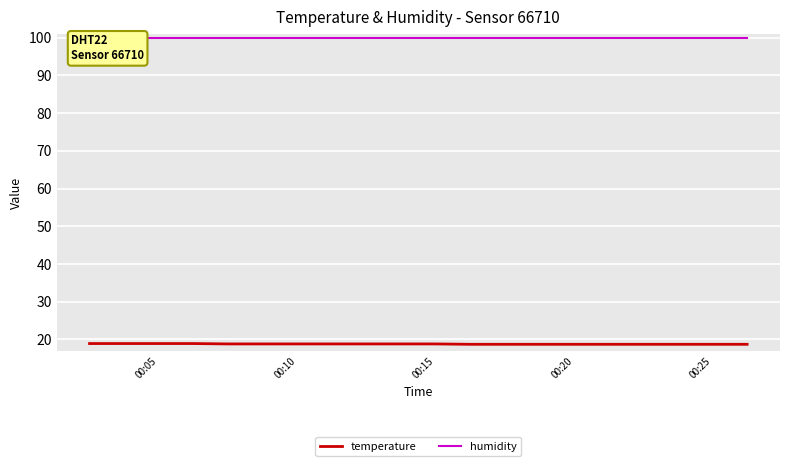

Is it true that temperature equals 18.8 at 7?

True